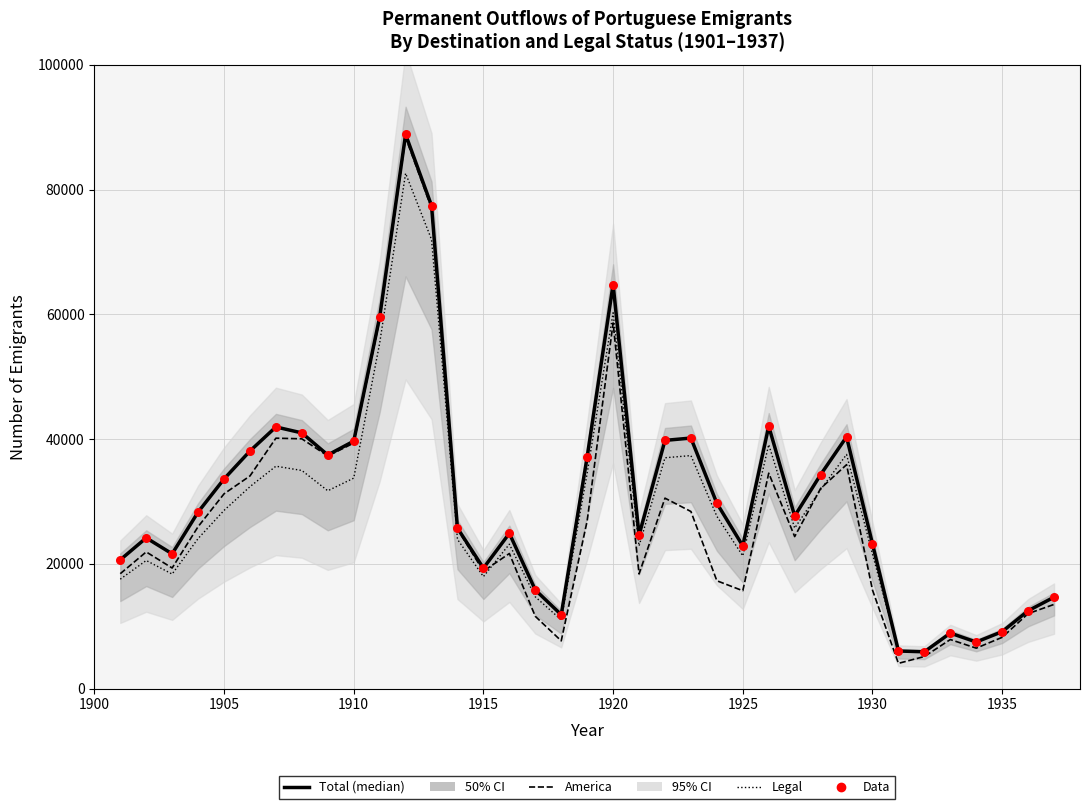

Which series has the largest Y range (max minus min)?

America